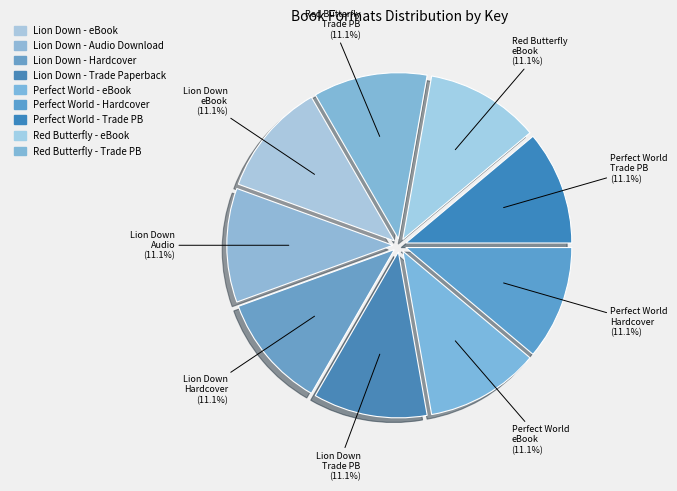

Count the number of slices in the pie.

9